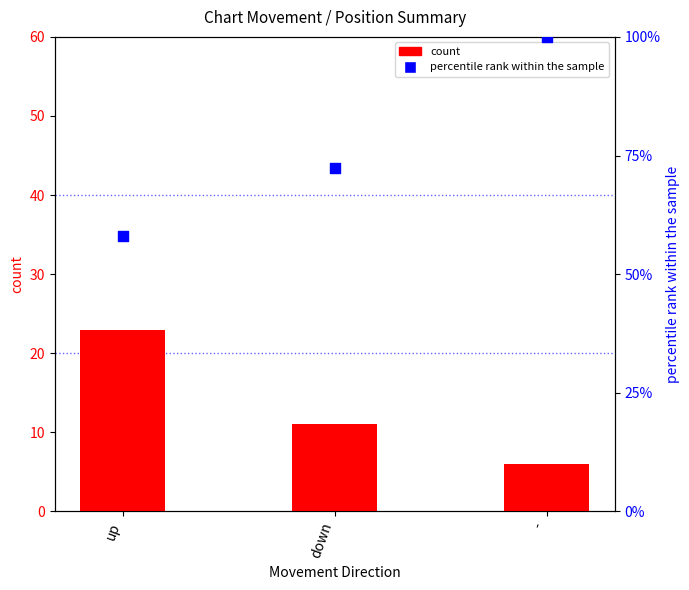

Which series reaches the maximum Y coordinate?

percentile rank within the sample